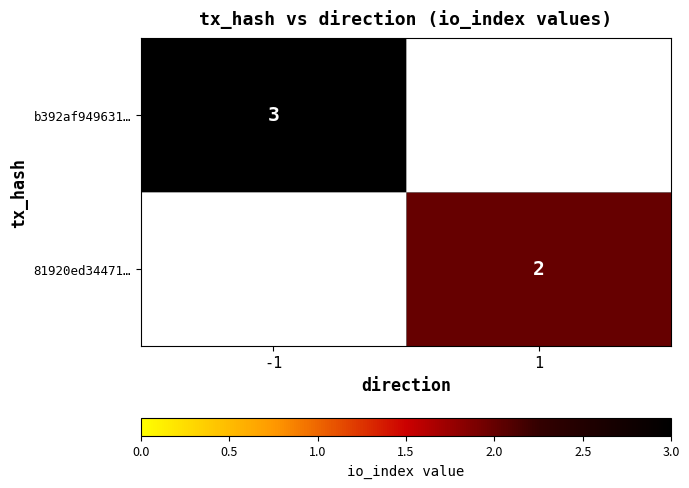

The 81920ed34471… series shows 1.3 at 1. True or false?

False